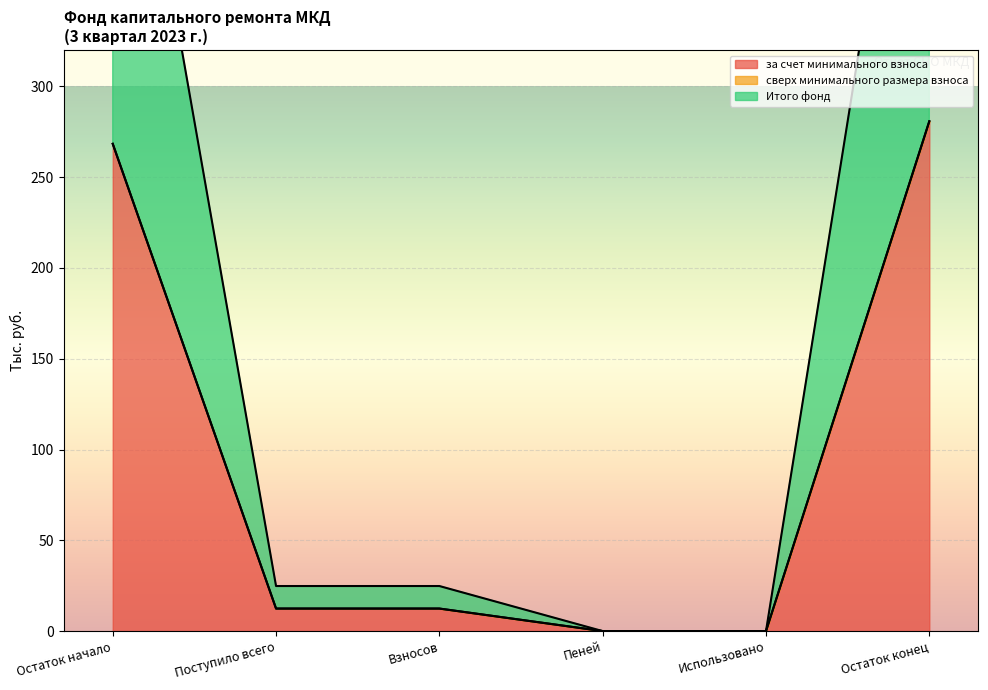

What is the label of the 3rd point from the left?

Взносов